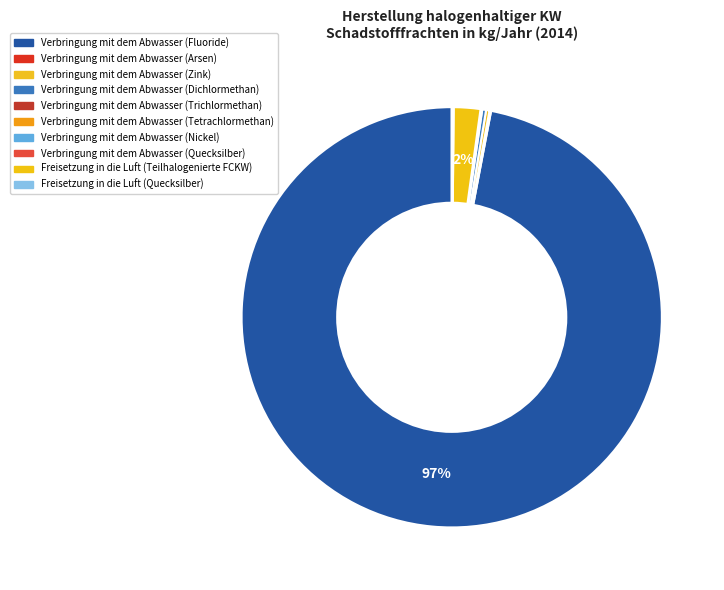

True or false: Verbringung mit dem Abwasser (Dichlormethan) accounts for 0% of the total.

True